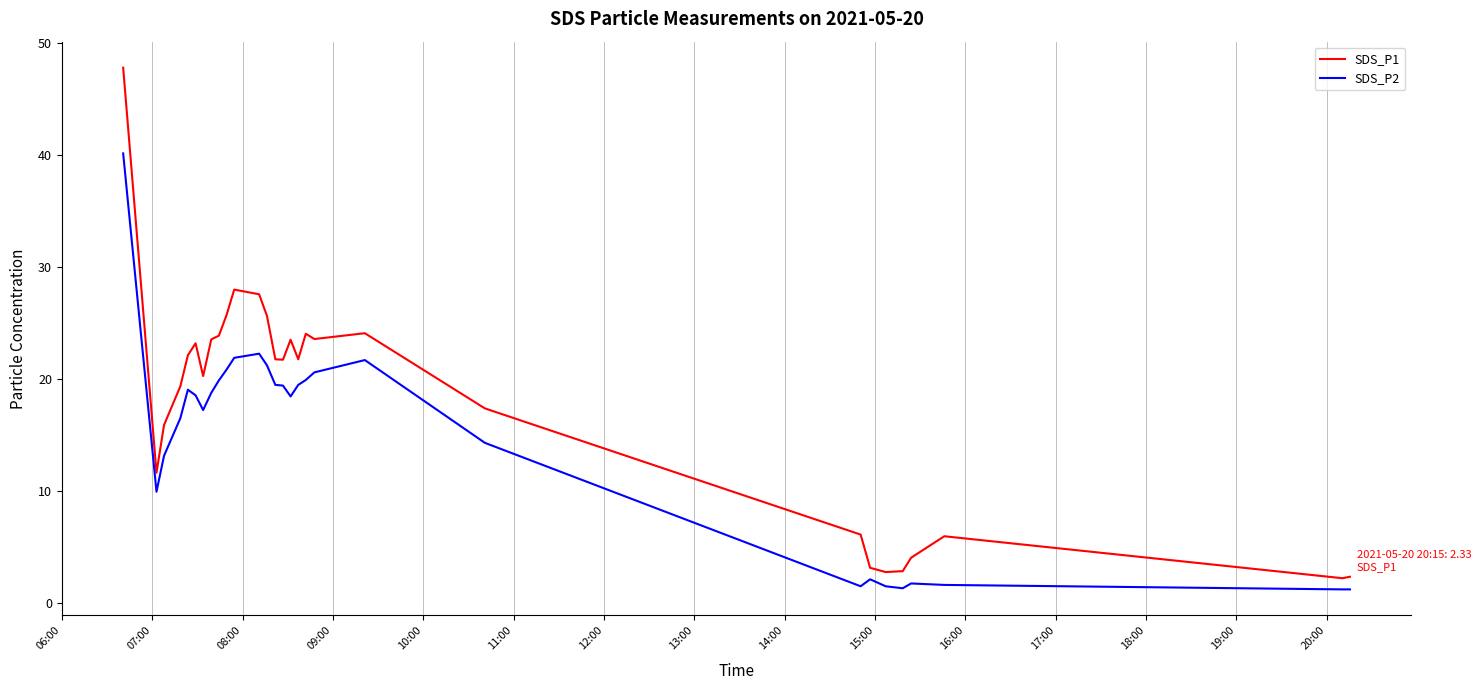

Which series has the largest total across all categories?

SDS_P1